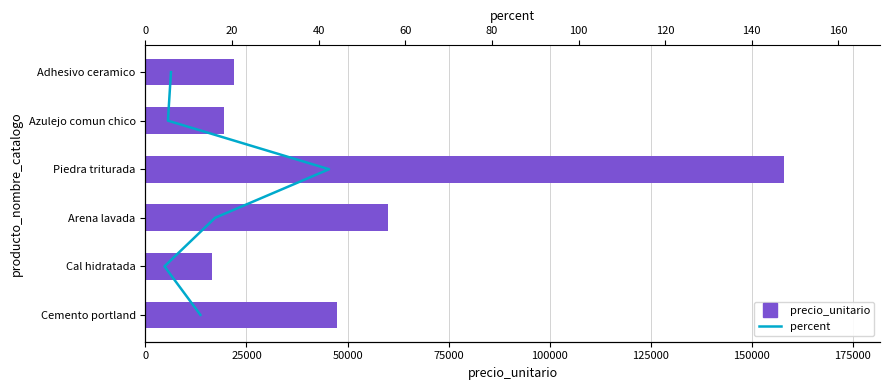

What is the difference between the second highest and minimum values in the precio_unitario series?

43500